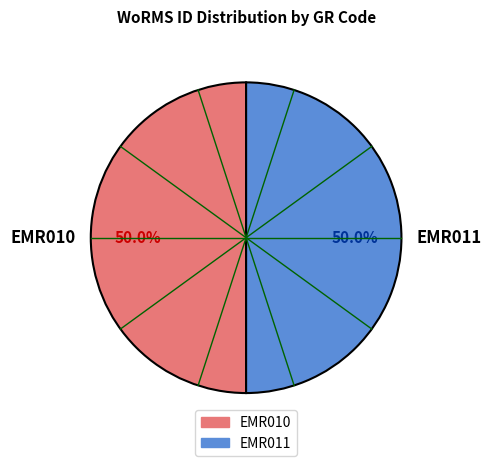

What percentage do EMR010 and EMR011 together represent?

100.0%